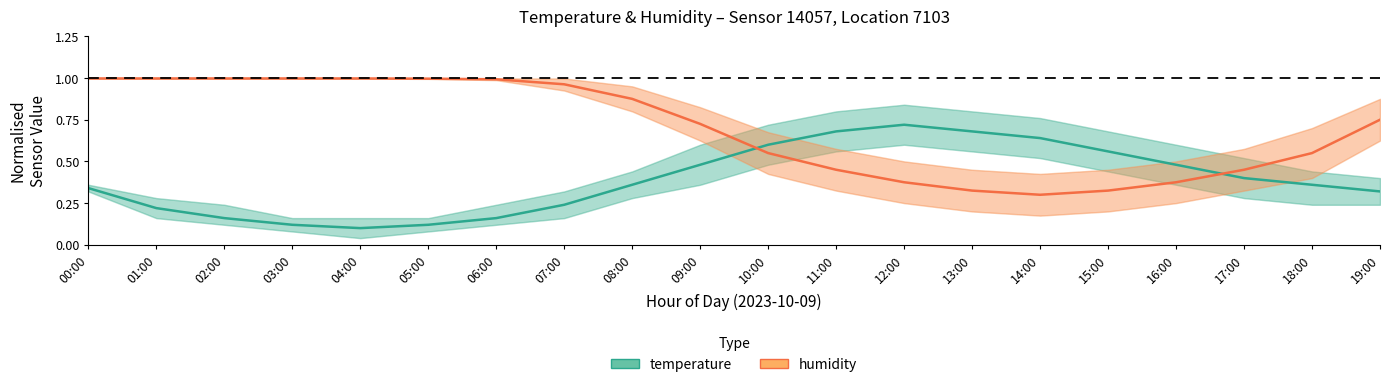

At how many categories does at least one series exceed 0?

20